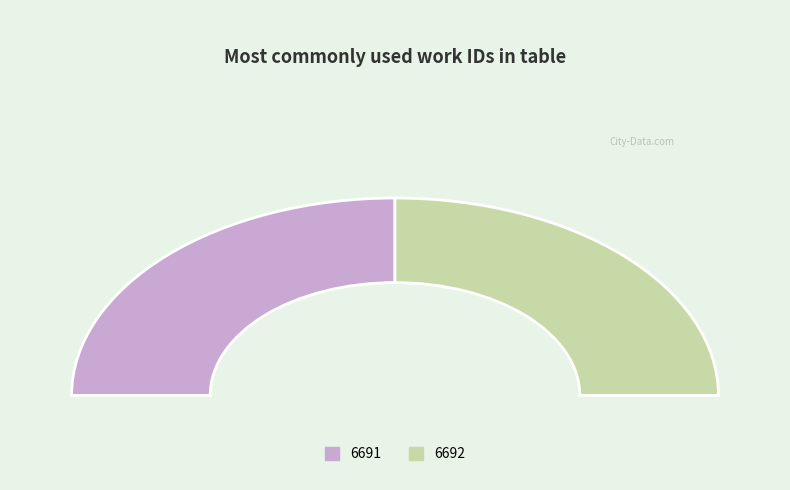

Do 6691 and 6692 together represent more than half of the pie?

Yes